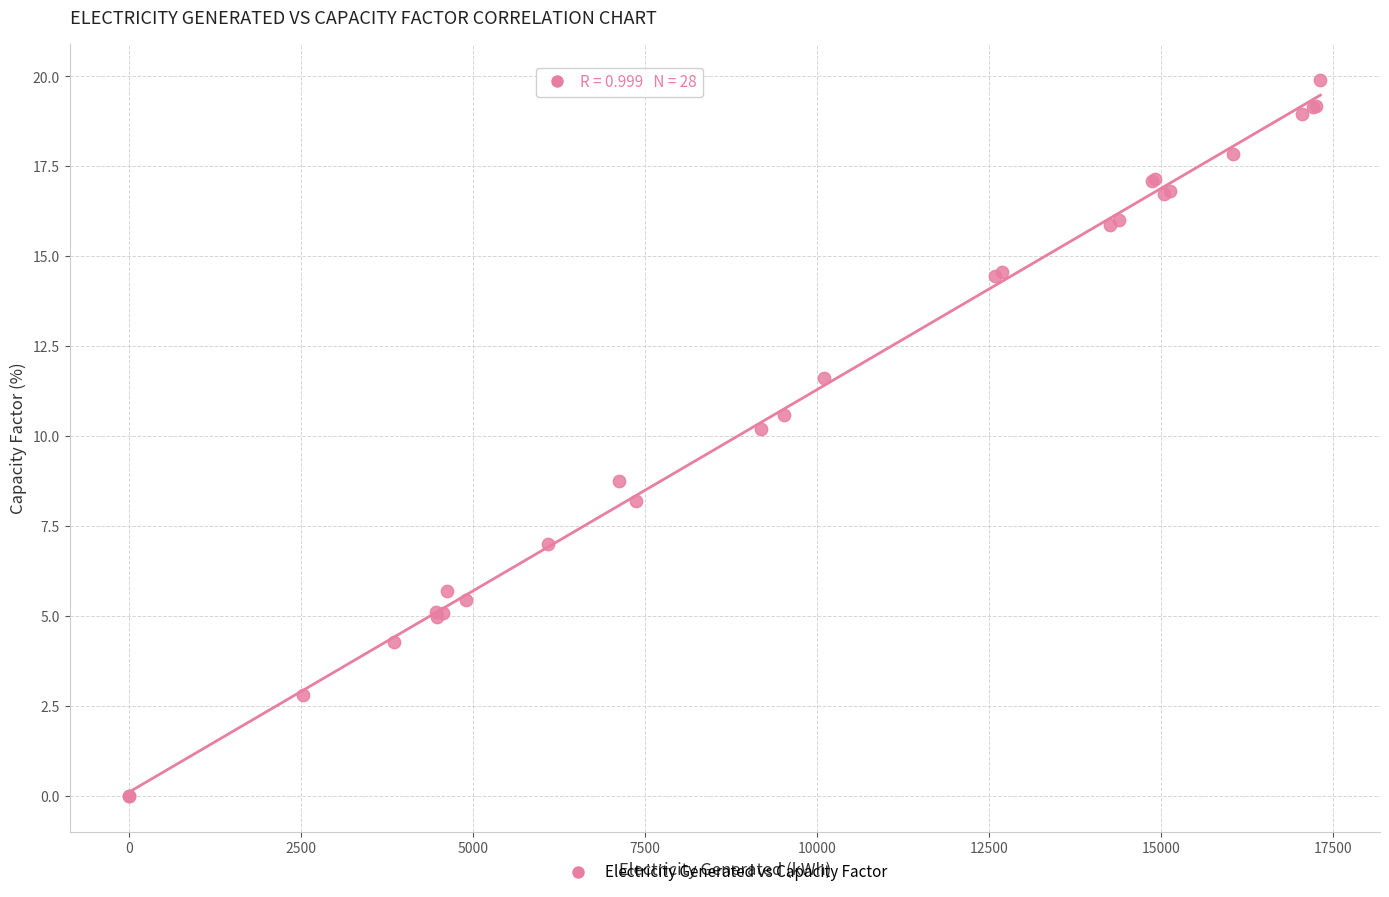

What Y value in the scatter plot is closest to 9?

8.8